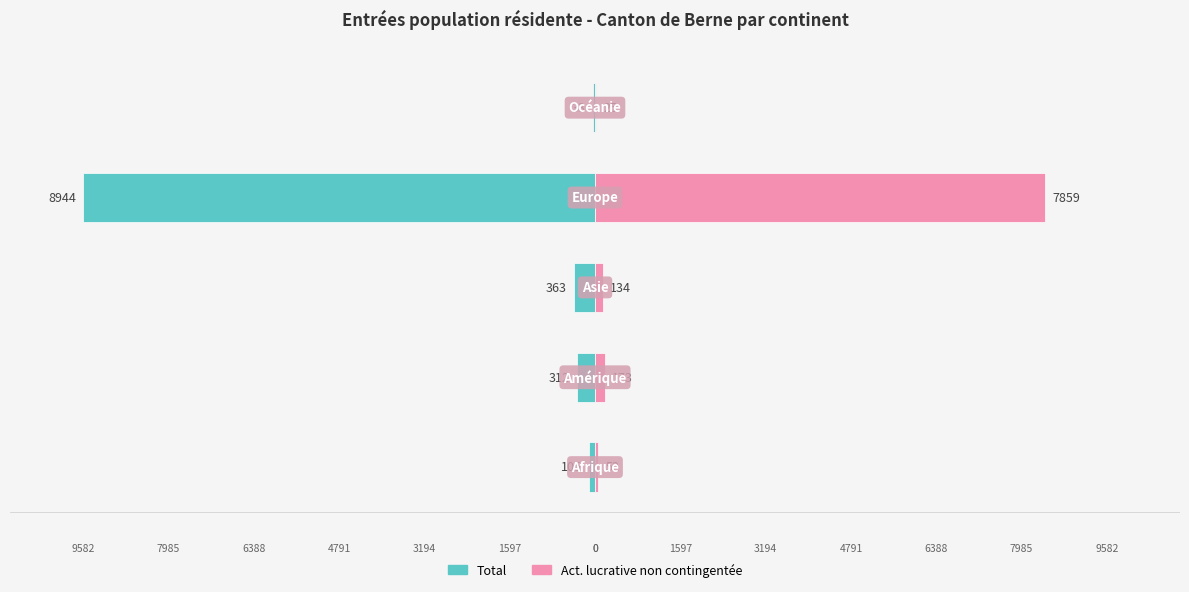

The Total series shows -0.5 at 0. True or false?

False